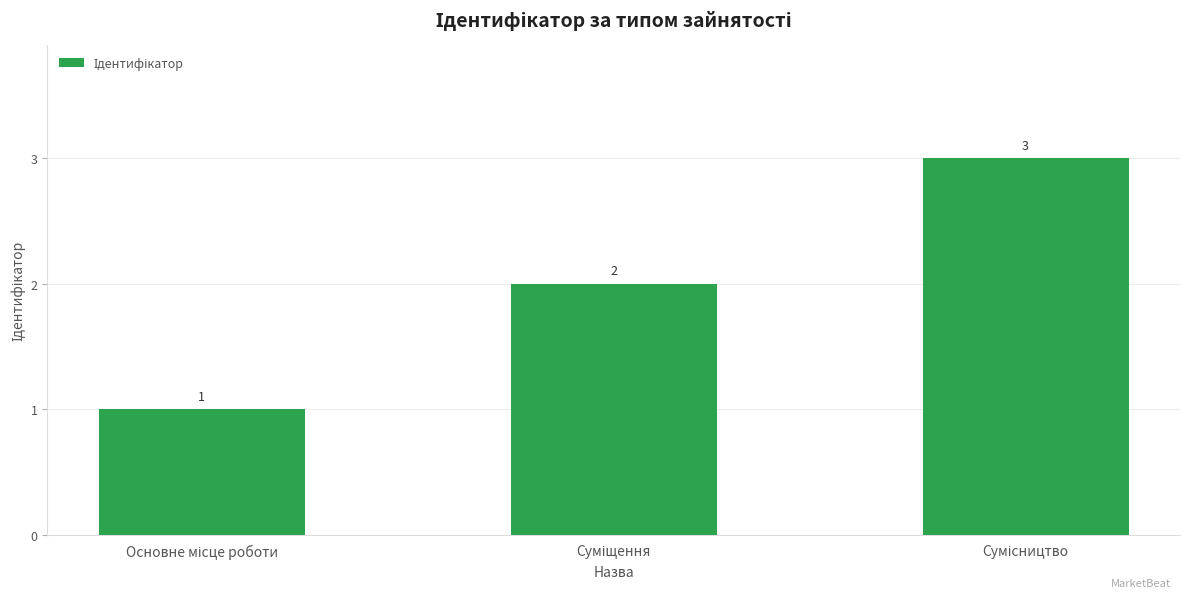

How many data points does each series have?

3